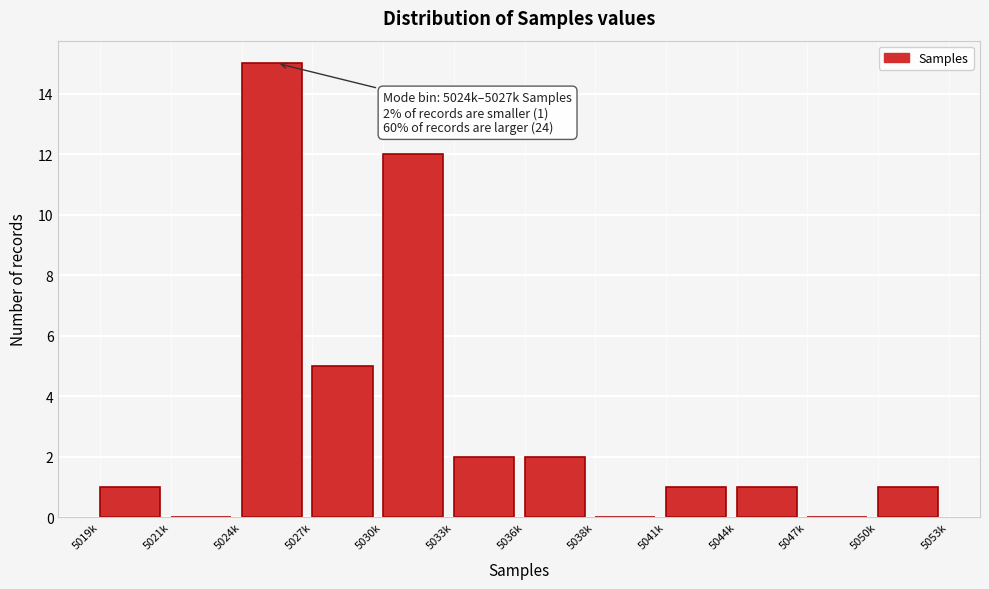

Reading left to right, extract all data points from this chart.

5019k=1	5021k=0	5024k=15	5027k=5	5030k=12	5033k=2	5036k=2	5038k=0	5041k=1	5044k=1	5047k=0	5050k=1